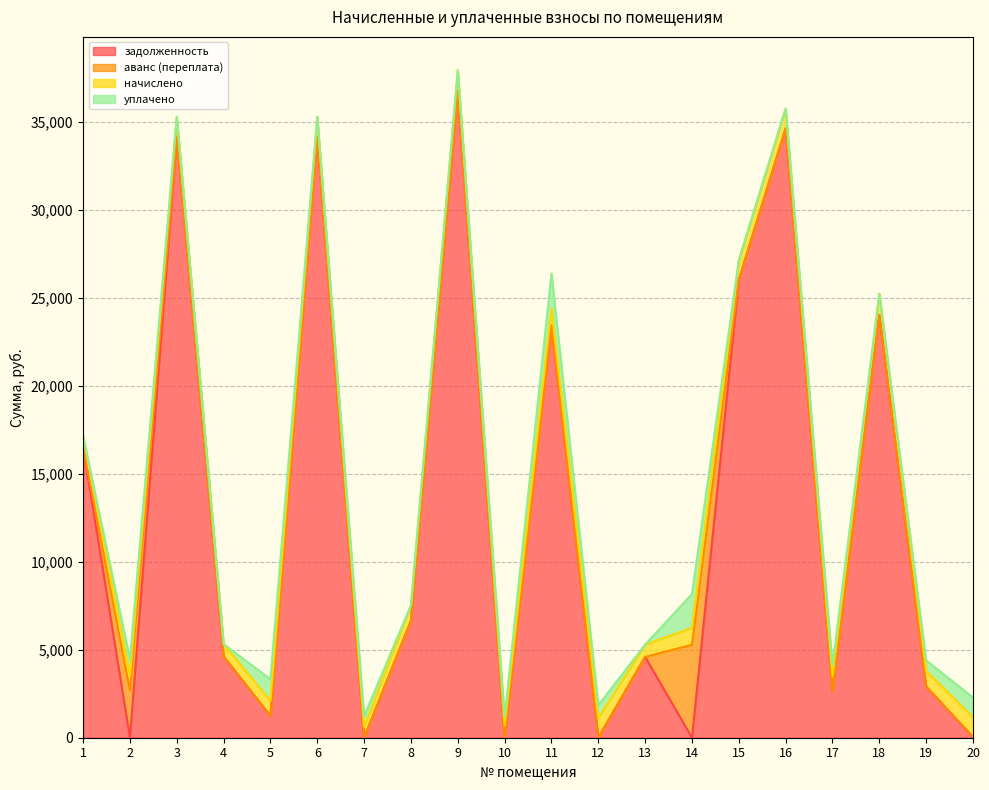

What is the maximum value for задолженность?

36731.3